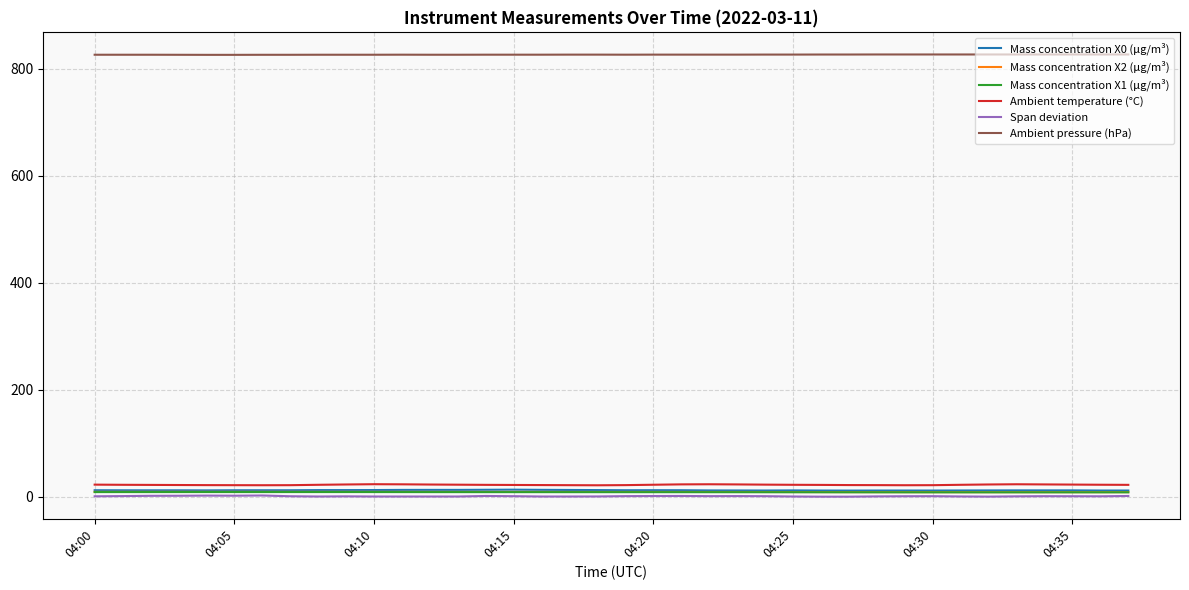

True or false: Span deviation and Mass concentration X0 (μg/m³) intersect in this chart.

False